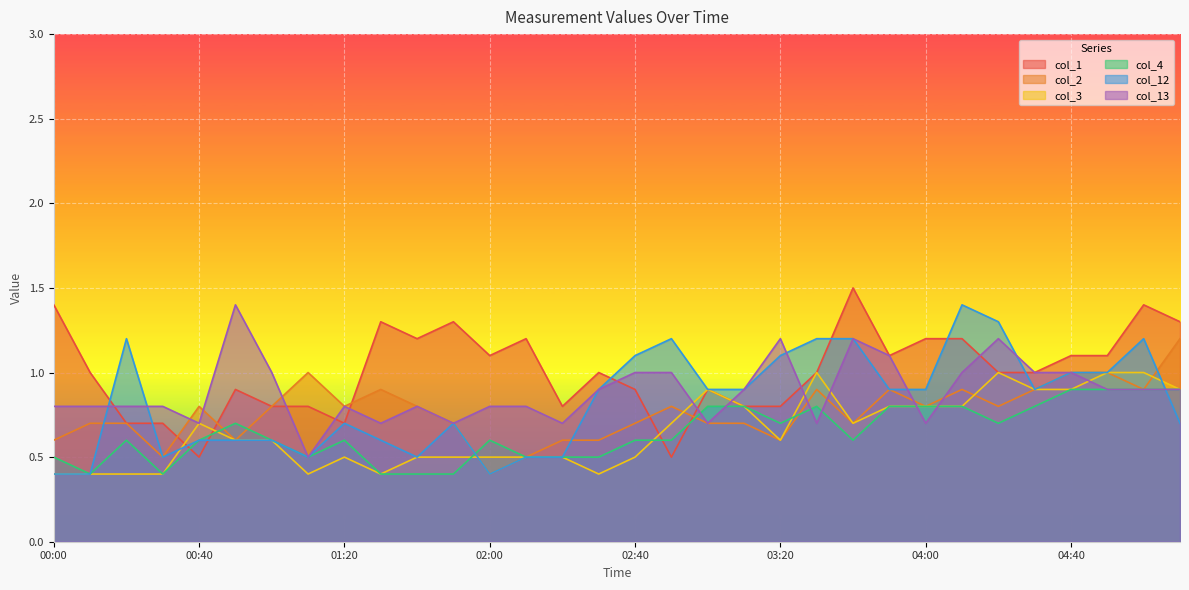

What is the average value of the col_12 series?

0.8